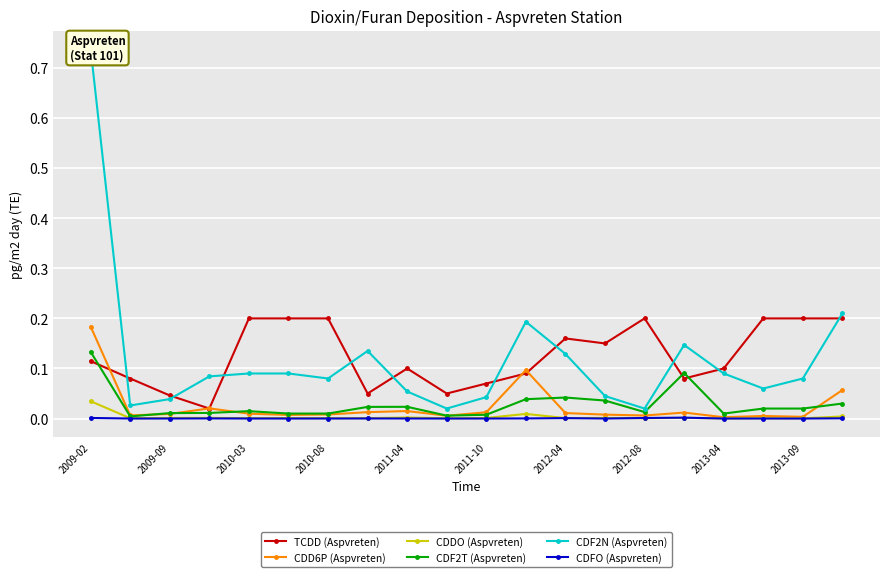

Reading right to left, what are all the values shown in this chart?

TCDD (Aspvreten): 0.2	0.2	0.2	0.1	0.1	0.2	0.1	0.2	0.1	0.1	0.1	0.1	0.1	0.2	0.2	0.2	0.0	0.0	0.1	0.1
CDD6P (Aspvreten): 0.1	0.0	0.0	0.0	0.0	0.0	0.0	0.0	0.1	0.0	0.0	0.0	0.0	0.0	0.0	0.0	0.0	0.0	0.0	0.2
CDDO (Aspvreten): 0.0	0.0	0.0	0.0	0.0	0.0	0.0	0.0	0.0	0.0	0.0	0.0	0.0	0.0	0.0	0.0	0.0	0.0	0.0	0.0
CDF2T (Aspvreten): 0.0	0.0	0.0	0.0	0.1	0.0	0.0	0.0	0.0	0.0	0.0	0.0	0.0	0.0	0.0	0.0	0.0	0.0	0.0	0.1
CDF2N (Aspvreten): 0.2	0.1	0.1	0.1	0.1	0.0	0.0	0.1	0.2	0.0	0.0	0.1	0.1	0.1	0.1	0.1	0.1	0.0	0.0	0.7
CDFO (Aspvreten): 0.0	0.0	0.0	0.0	0.0	0.0	0.0	0.0	0.0	0.0	0.0	0.0	0.0	0.0	0.0	0.0	0.0	0.0	0.0	0.0